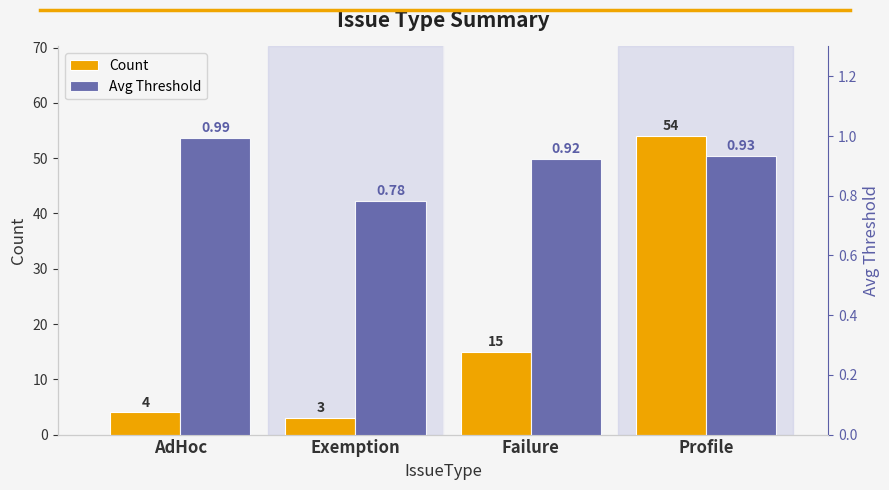

How many bars are there in total?

8